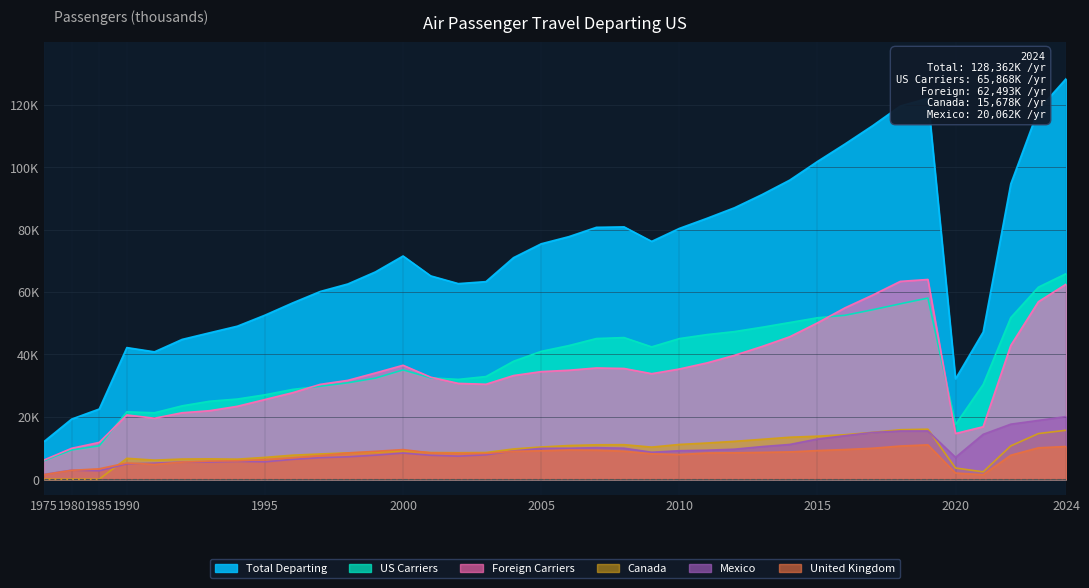

Where does the Total Departing series first go above 71546?

2000